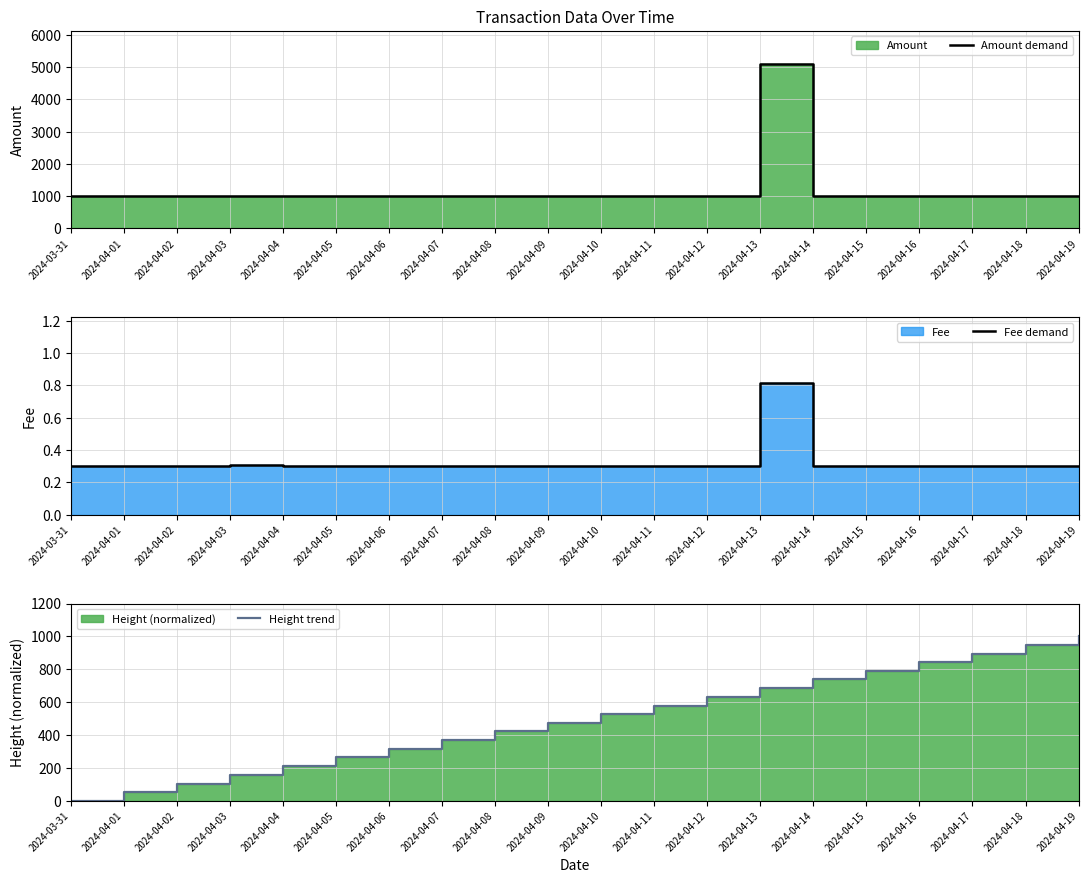

Reading left to right, what are all the values shown in this chart?

Amount demand: 1000.0	1000.0	1000.0	1000.0	1000.0	1000.0	1000.0	1000.0	1000.0	1000.0	1000.0	1000.0	1000.0	5106.0	1000.0	1000.0	1000.0	1000.0	1000.0	1000.0
Fee demand: 0.3	0.3	0.3	0.3	0.3	0.3	0.3	0.3	0.3	0.3	0.3	0.3	0.3	0.8	0.3	0.3	0.3	0.3	0.3	0.3
Height trend: 0.0	54.3	103.4	155.1	210.6	265.1	315.8	368.6	422.6	472.0	525.7	578.3	632.7	685.5	740.8	791.9	844.4	894.7	947.7	1000.0